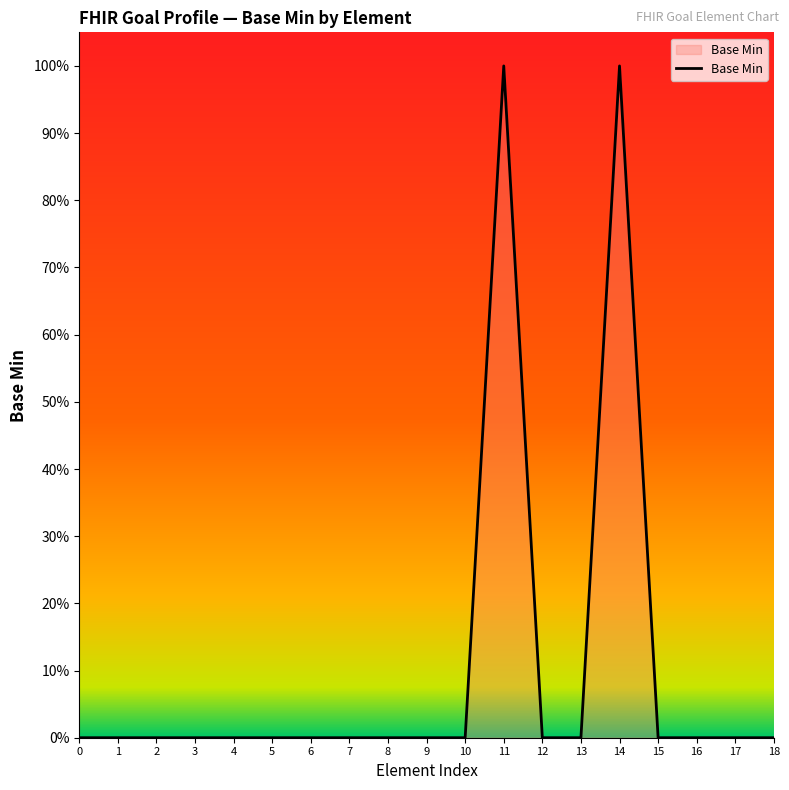

List the labels in order of value, smallest first.

0, 1, 2, 3, 4, 5, 6, 7, 8, 9, 10, 12, 13, 15, 16, 17, 18, 11, 14